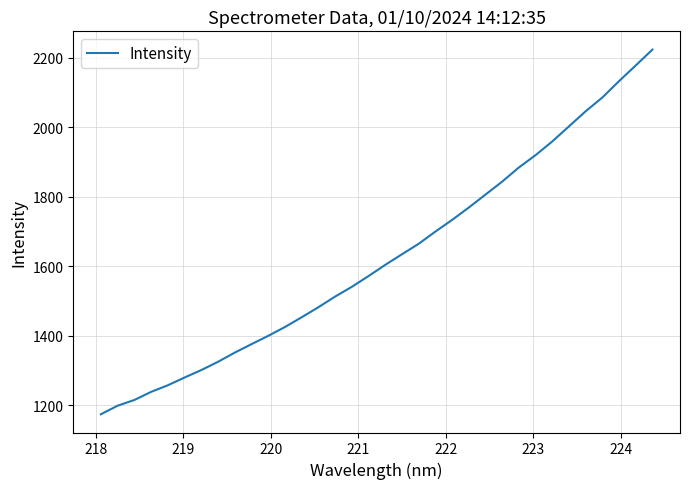

How many categories are shown in the chart?

34